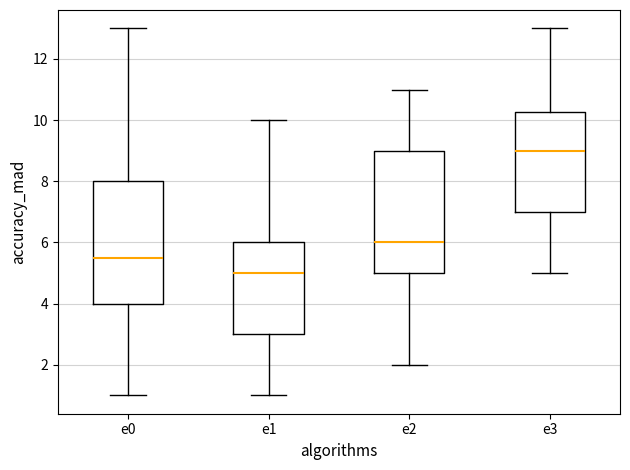

Reading left to right, read every box against the y-axis: the position of its median line, the range the box covers, and the ends of its whiskers. The values are not printed on the chart, so give them approximately, as read against the axis.

e0: median 5.6, box 4.0 to 8.0, whiskers 1.0 to 13.0
e1: median 5.0, box 3.0 to 6.0, whiskers 1.0 to 10.0
e2: median 6.0, box 5.0 to 9.0, whiskers 2.0 to 11.0
e3: median 9.0, box 7.0 to 10.2, whiskers 5.0 to 13.0